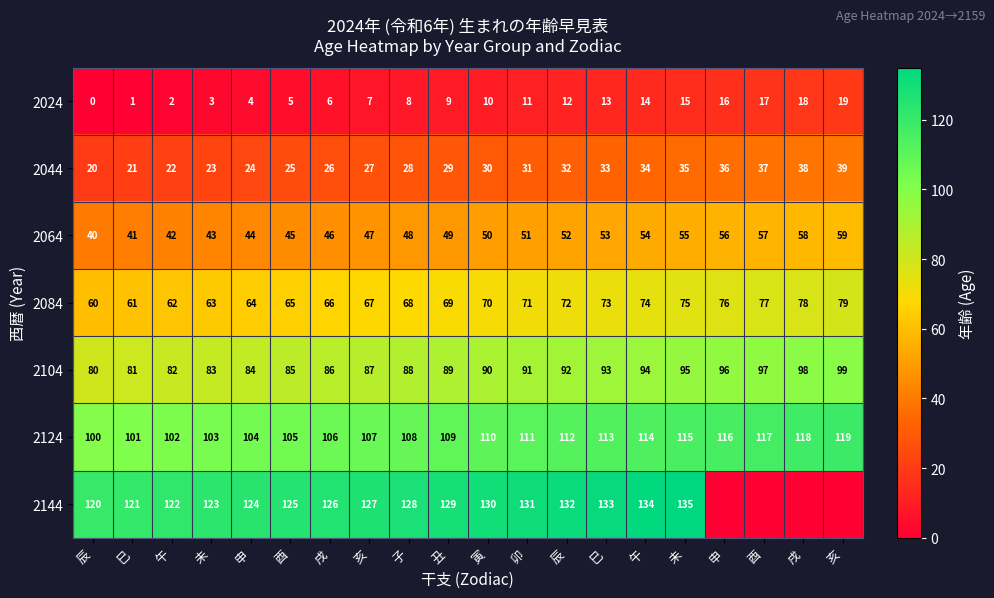

Which series has the largest total across all categories?

2124